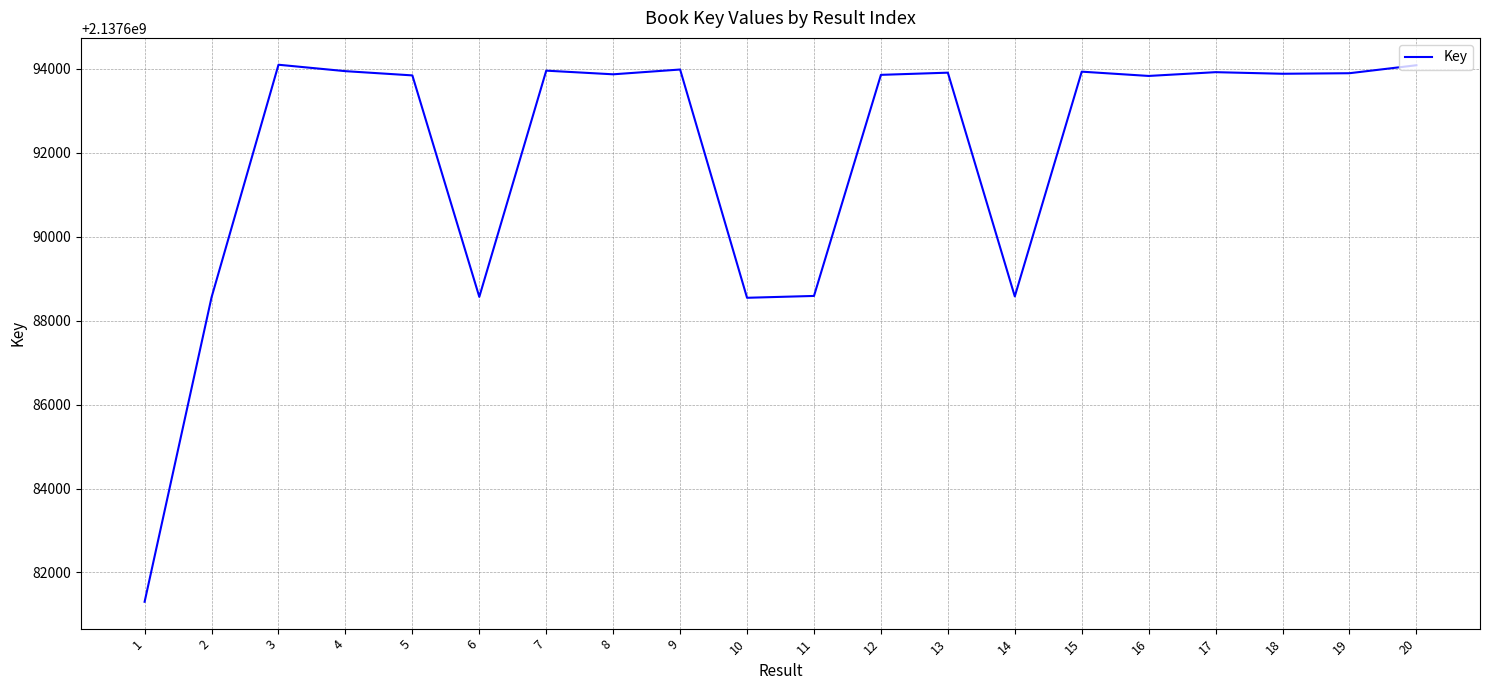

True or false: there are more than 1 points higher than both neighbors.

True